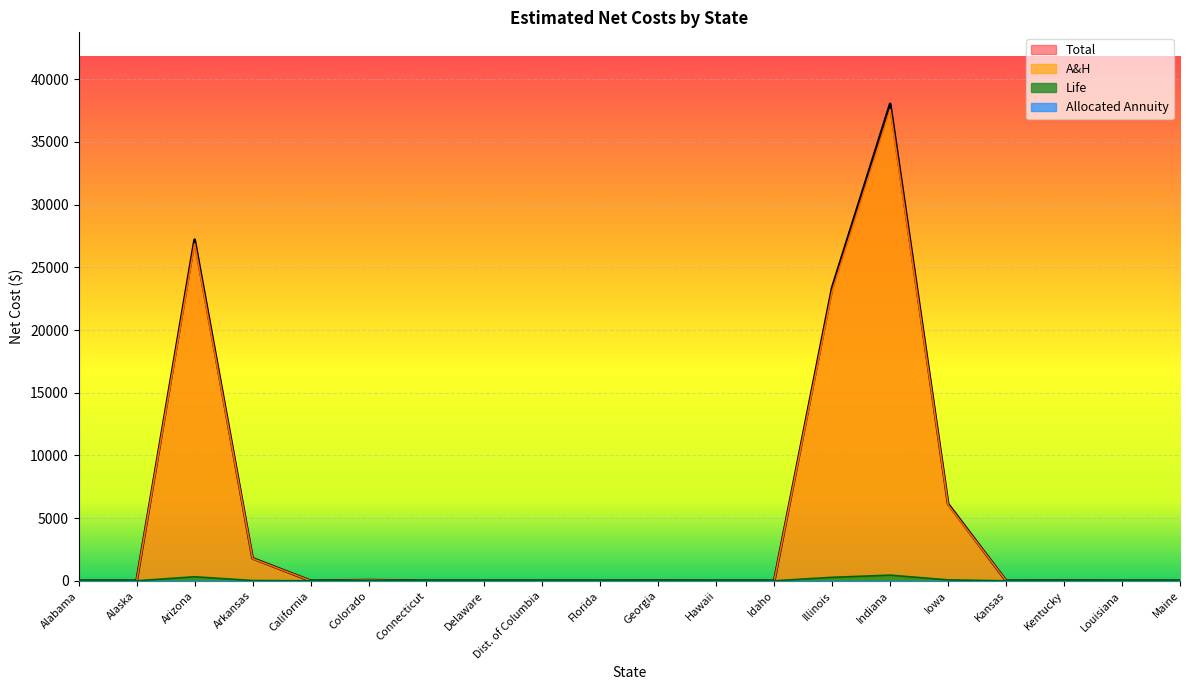

Between Kansas and Hawaii, which is larger?

Kansas